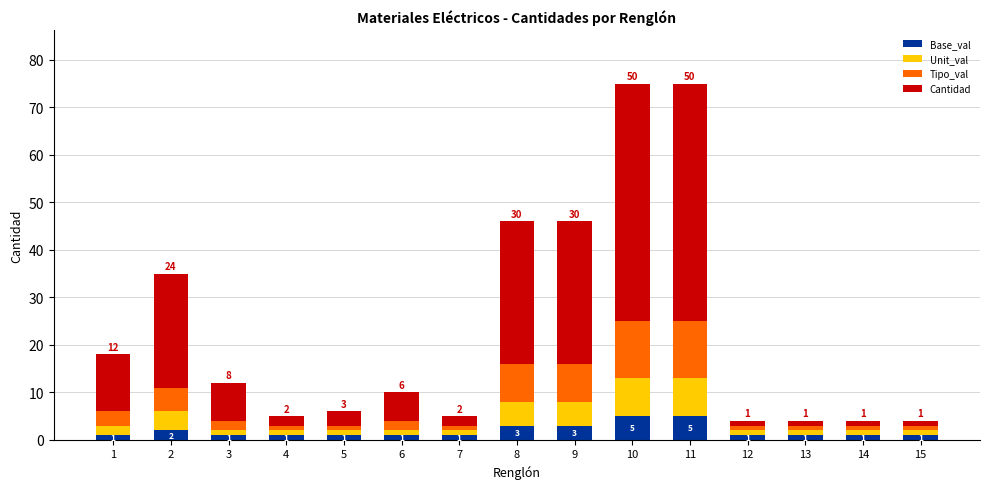

What is the highest value of the Base_val series?

5